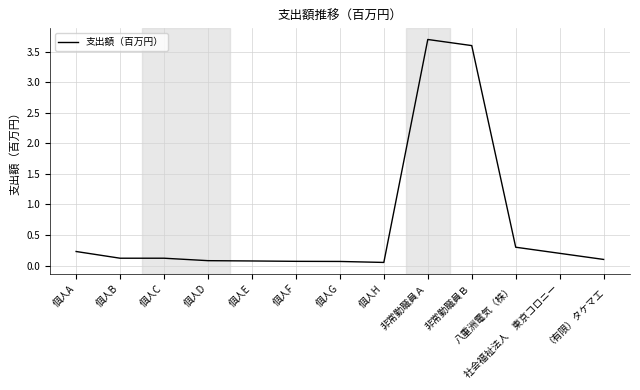

What is the average value?

0.7